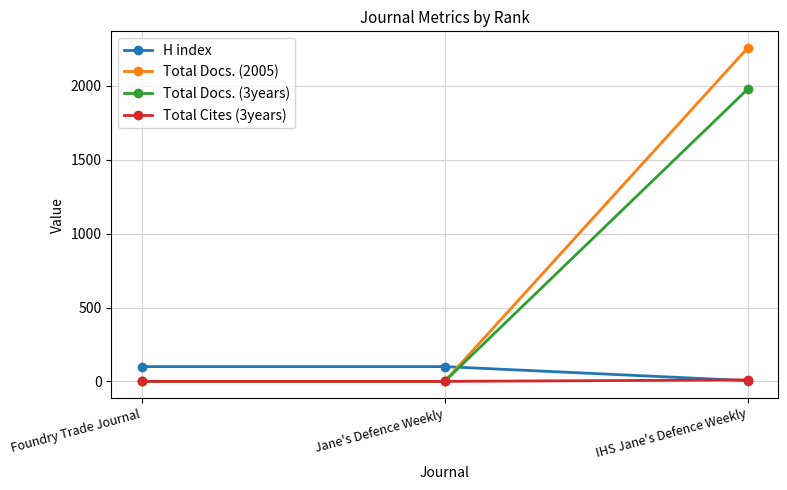

What is the difference between the maximum and minimum values in the H index series?

95